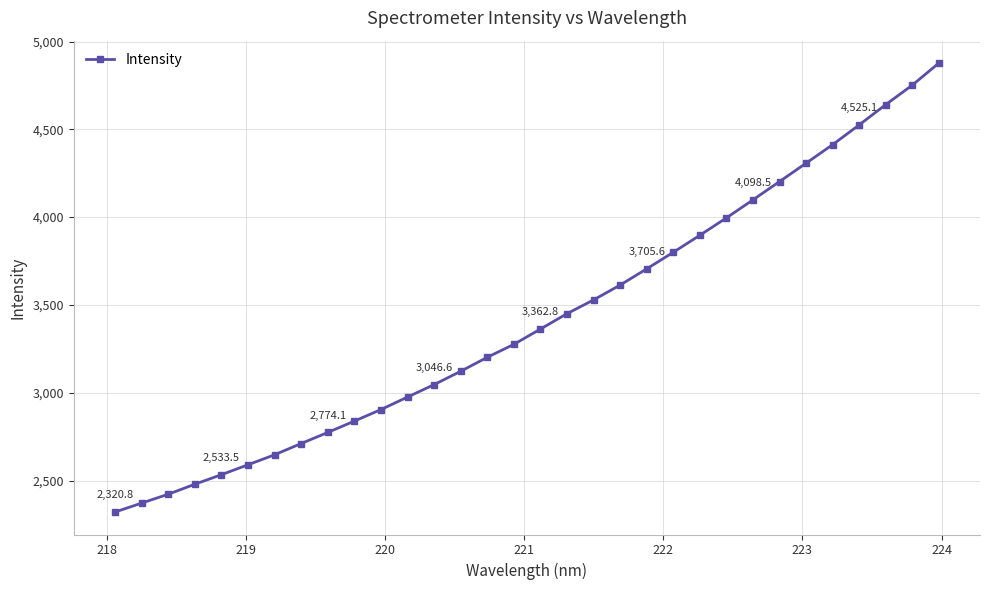

What is the minimum value shown in the chart?

2320.8